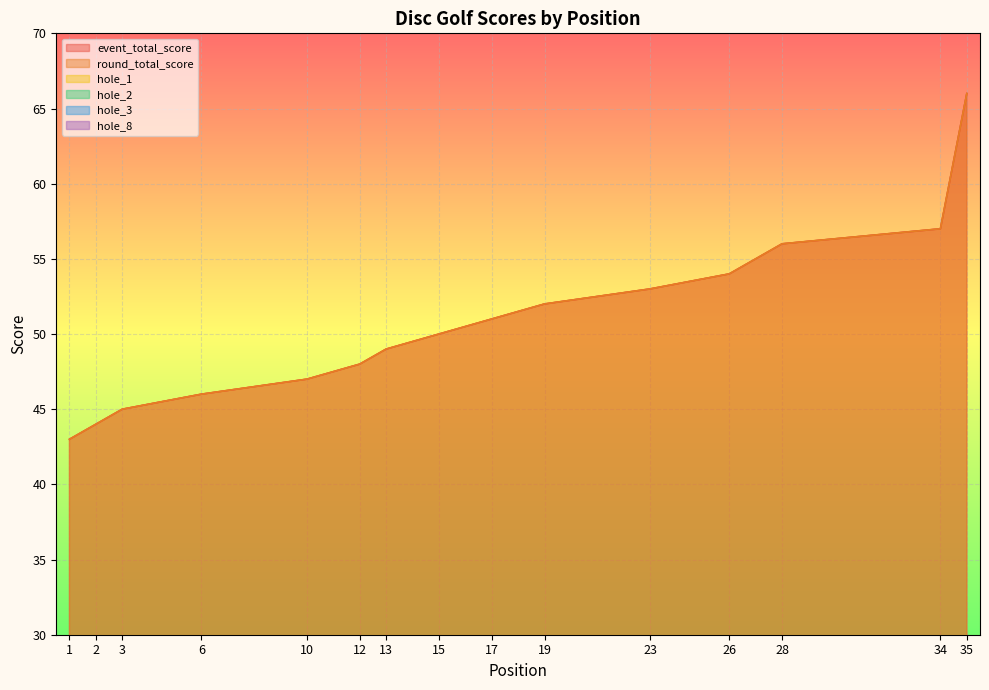

Between which two adjacent categories do hole_2 and hole_8 first intersect?

6 and 6